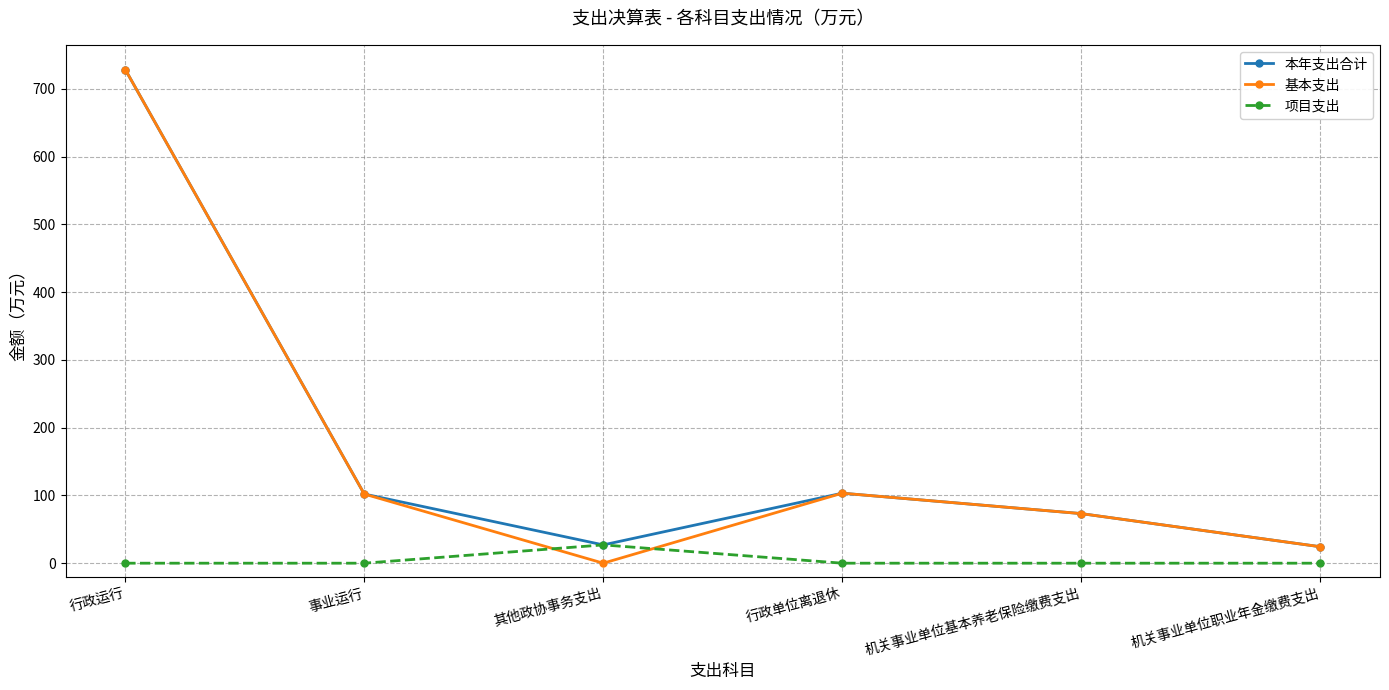

Which series ends up on top after the final intersection of 基本支出 and 项目支出?

基本支出